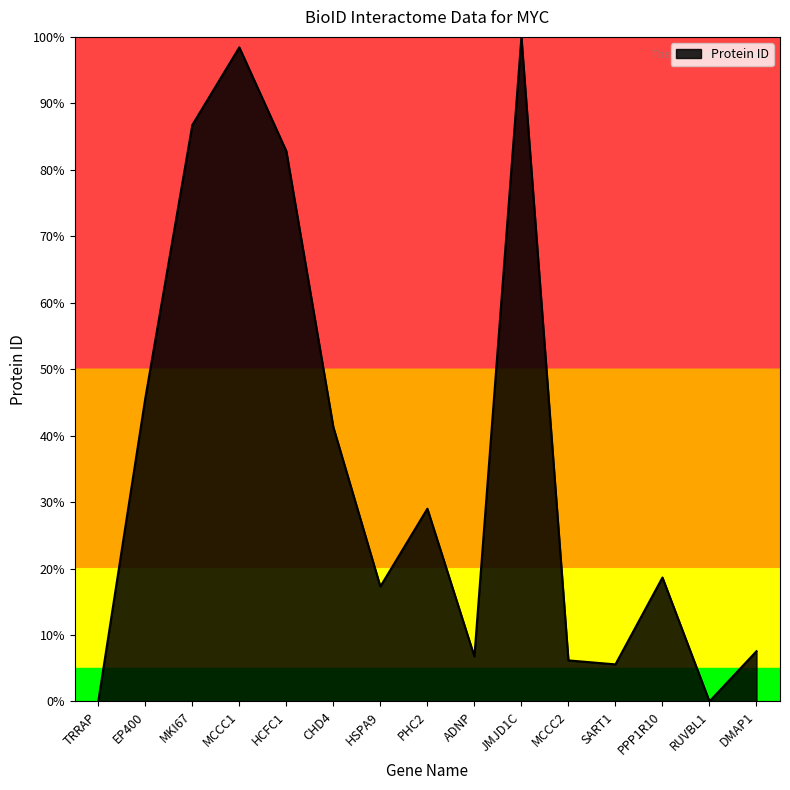

True or false: there are more than 1 points higher than both neighbors.

True